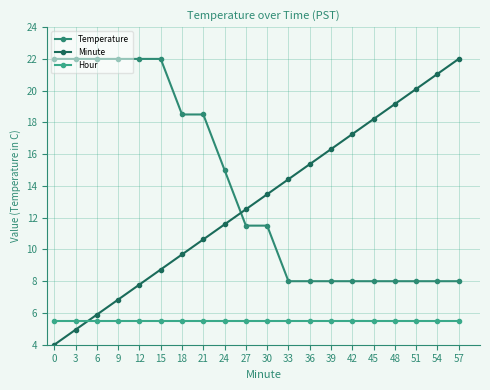

How many intersections are there between Minute and Temperature?

1